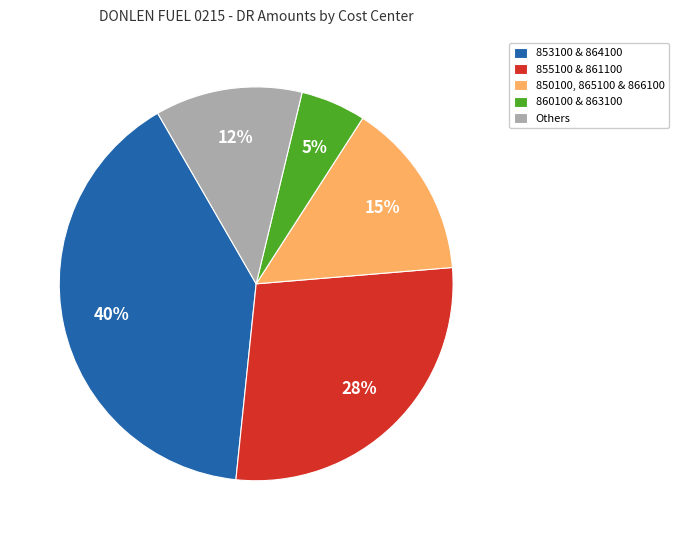

Is Others the majority of the pie?

No